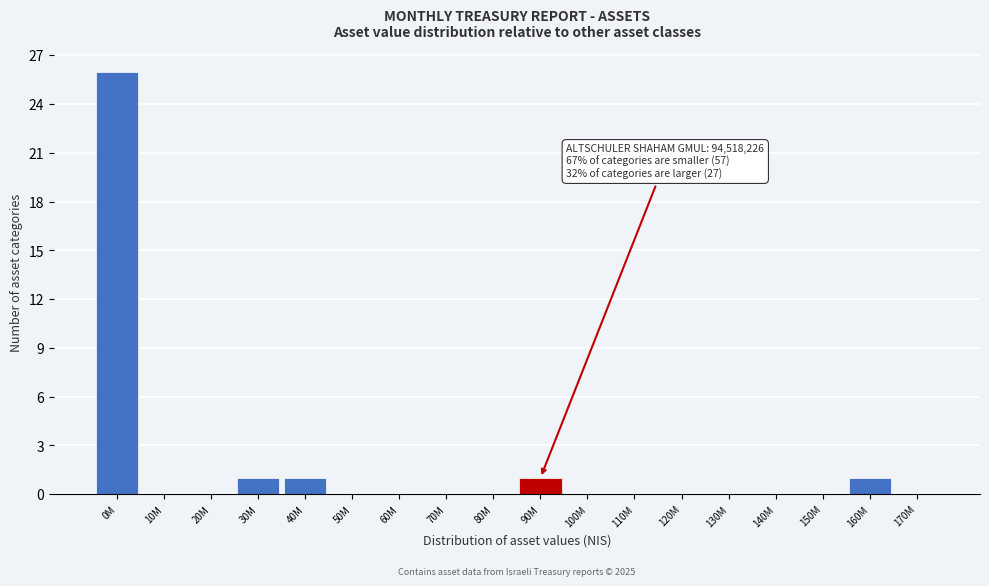

Reading left to right, what are all the values shown in this chart?

0M=26	10M=0	20M=0	30M=1	40M=1	50M=0	60M=0	70M=0	80M=0	90M=1	100M=0	110M=0	120M=0	130M=0	140M=0	150M=0	160M=1	170M=0